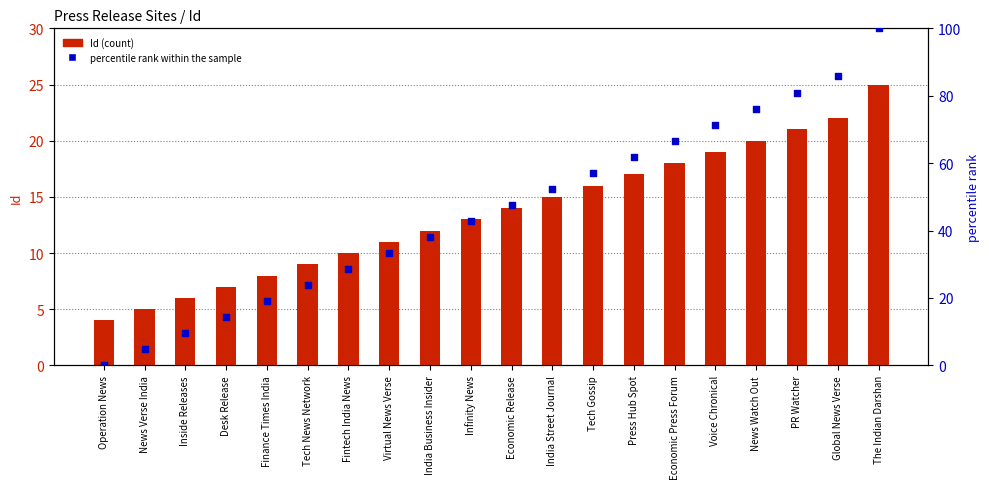

What are all the series names shown in the legend?

Id (count), percentile rank